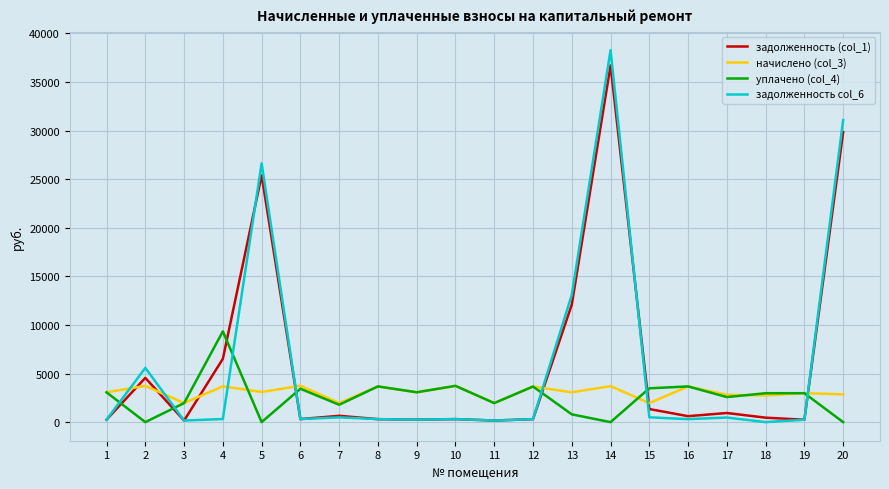

Is the value of начислено (col_3) at 5 greater than the value of задолженность (col_1) at 6?

Yes